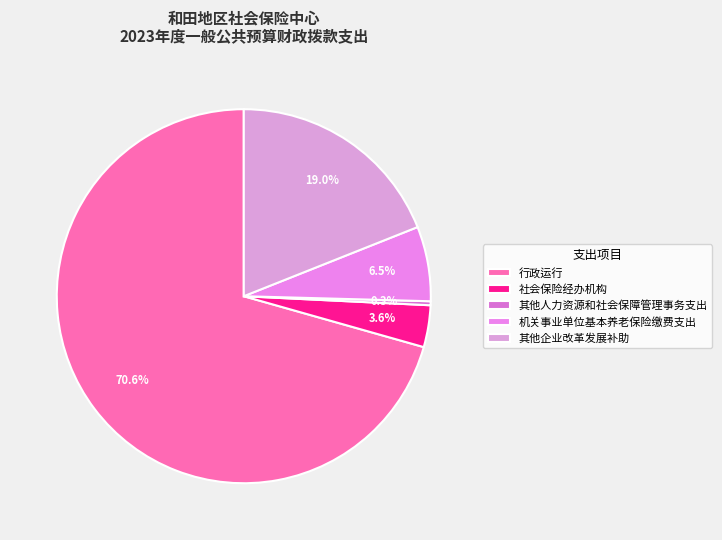

What is the ratio of the value at 社会保险经办机构 to the value at 其他人力资源和社会保障管理事务支出?

10.5